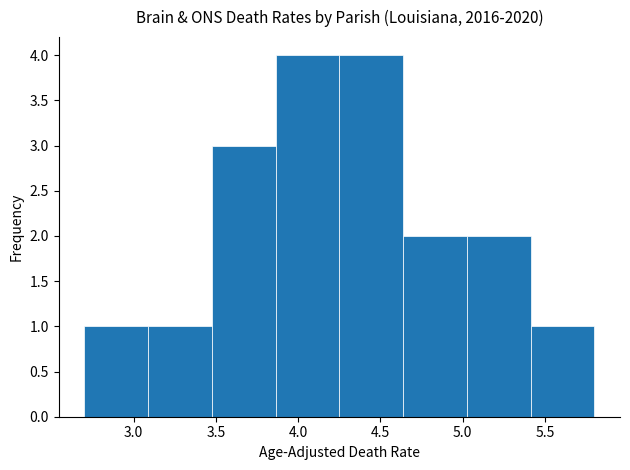

Reading left to right, transcribe this chart: for each bar, give the range it covers on the x-axis and its height. Neither the bar edges nor the heights are printed on the chart, so give them approximately, as read against the axes.

2.70 to 3.10: 1
3.10 to 3.50: 1
3.50 to 3.85: 3
3.85 to 4.25: 4
4.25 to 4.65: 4
4.65 to 5.05: 2
5.05 to 5.40: 2
5.40 to 5.80: 1